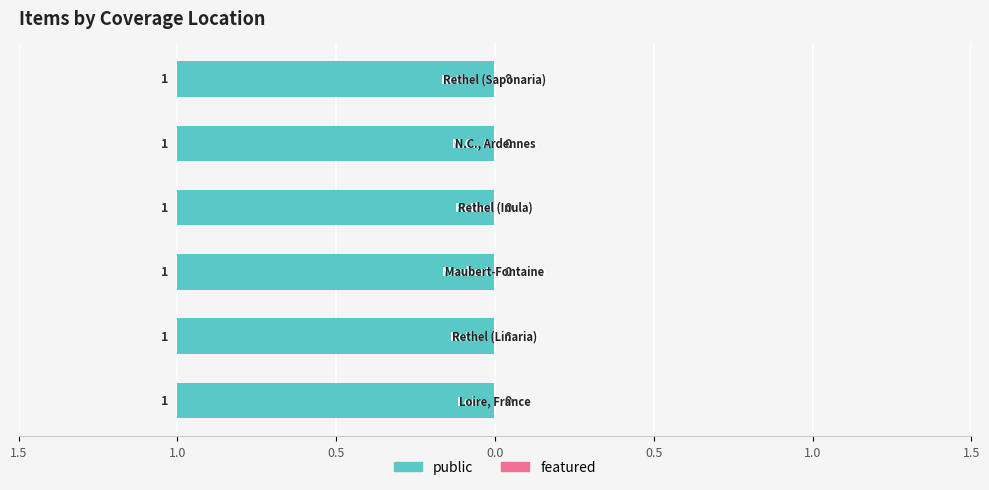

Reading right to left, extract all data points from this chart.

public: 1	1	1	1	1	1
featured: 0	0	0	0	0	0